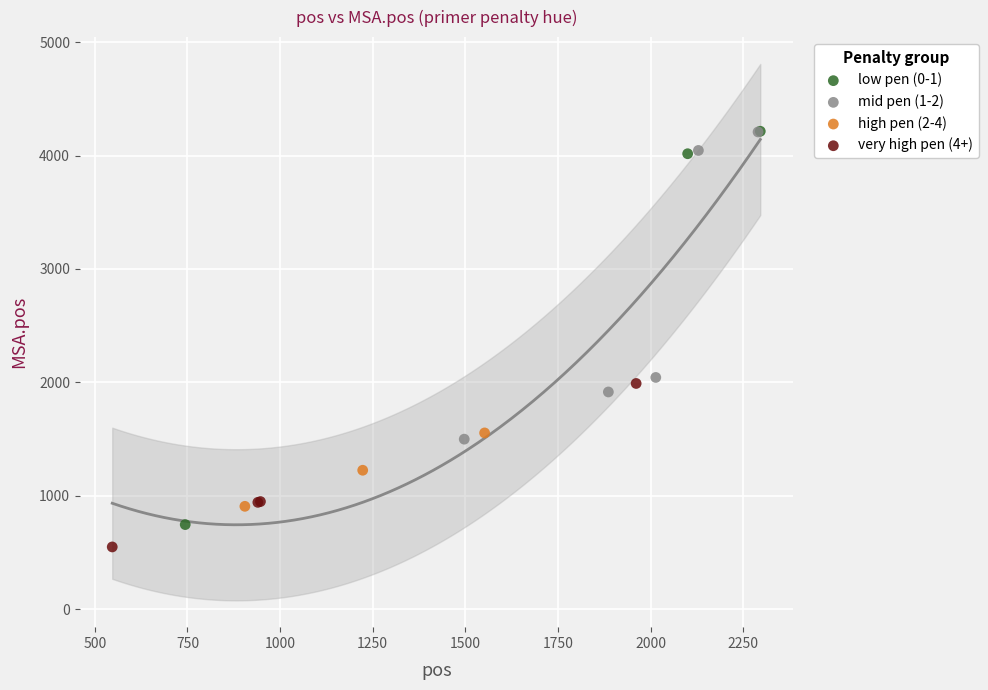

Which series has the widest spread of Y values?

low pen (0-1)